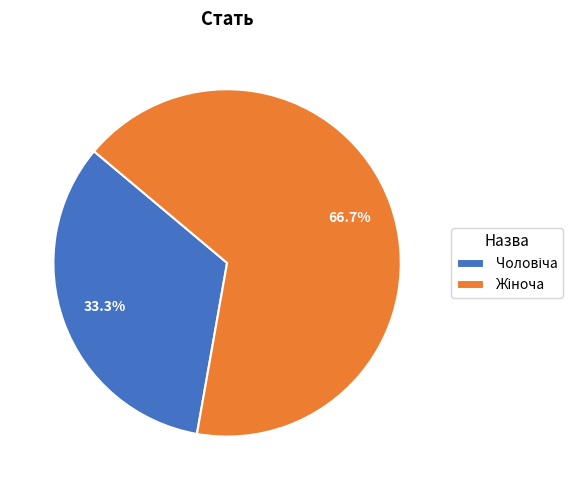

Does any single category account for the majority?

Yes